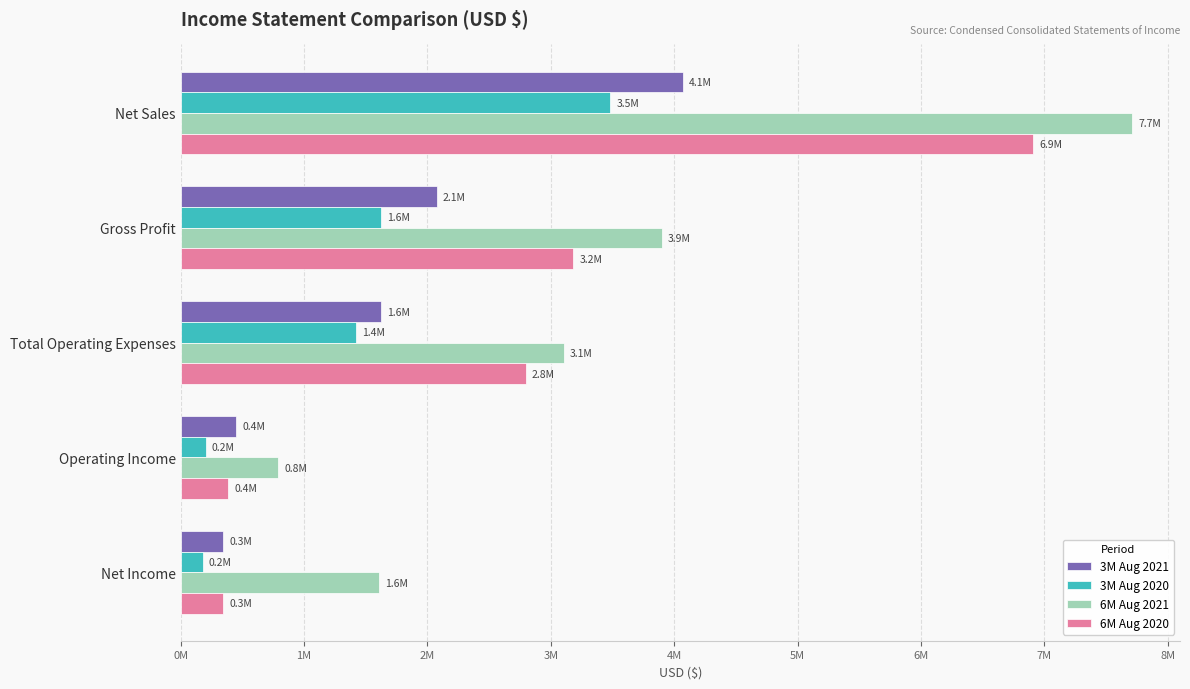

What is the value of the 3M Aug 2020 bar at the 5th from the left?

177763